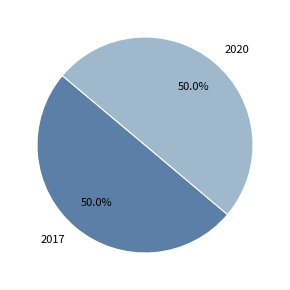

Combined, do 2020 and 2017 account for over 50%?

Yes